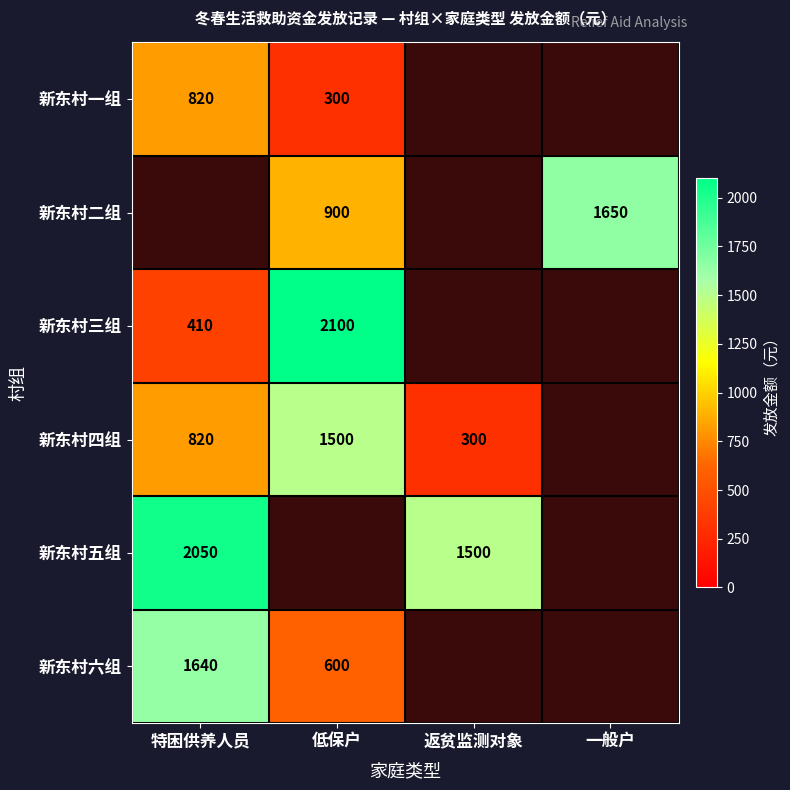

Is it true that 新东村二组 equals 1650 at 一般户?

True